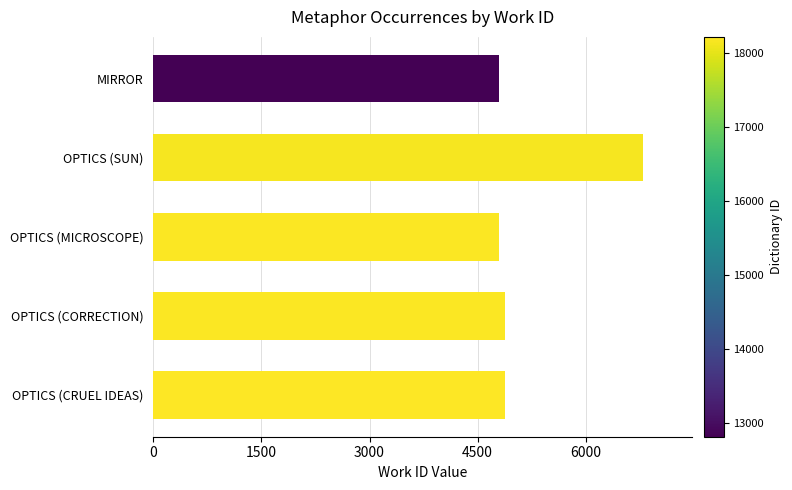

Is it true that the value at OPTICS (MICROSCOPE) is 6691?

False